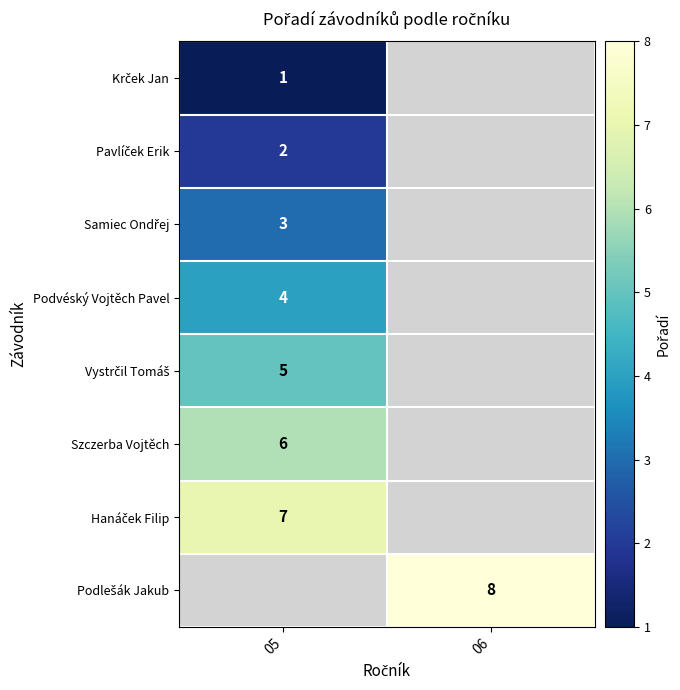

The value of Podvéský Vojtěch Pavel at 05 is 4. True or false?

True